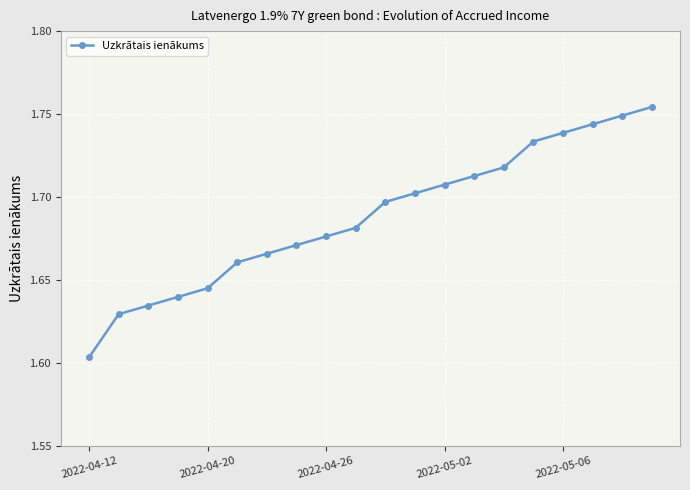

True or false: there are more than 1 points higher than both neighbors.

False